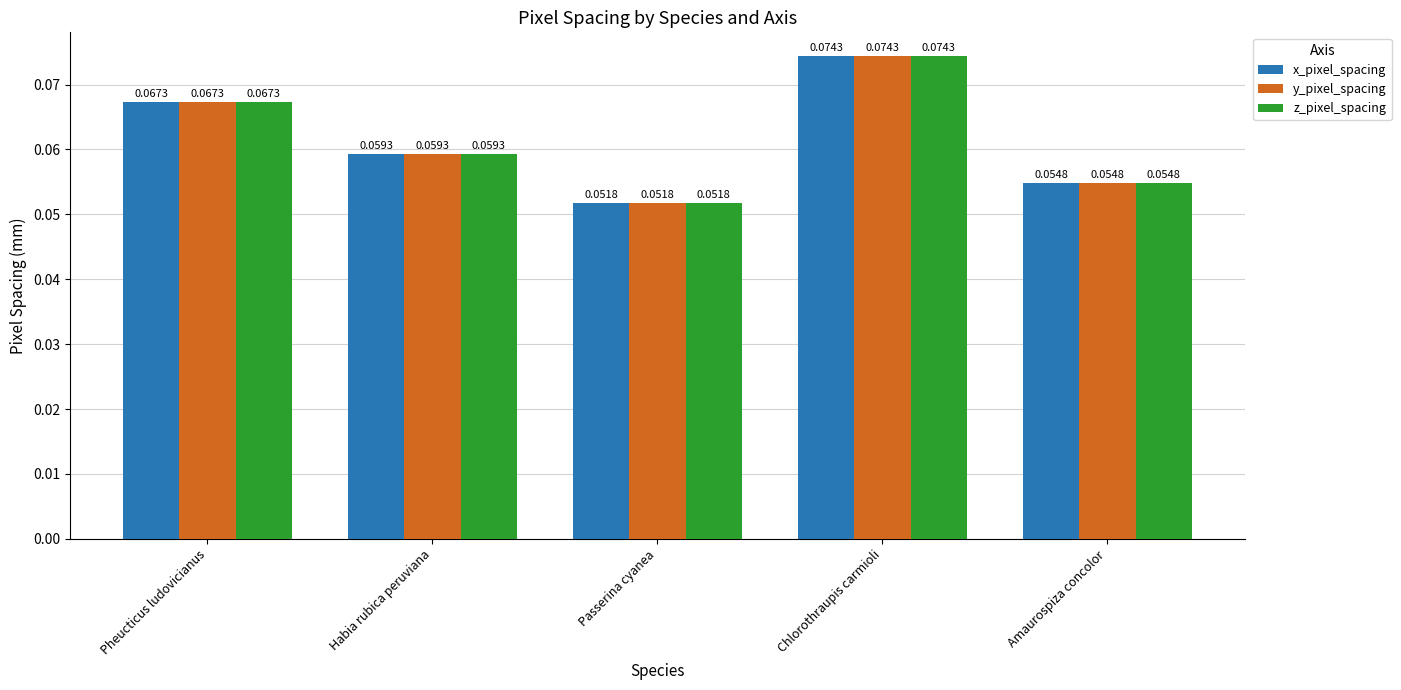

Rank the categories by x_pixel_spacing value from highest to lowest.

Chlorothraupis carmioli, Pheucticus ludovicianus, Habia rubica peruviana, Amaurospiza concolor, Passerina cyanea